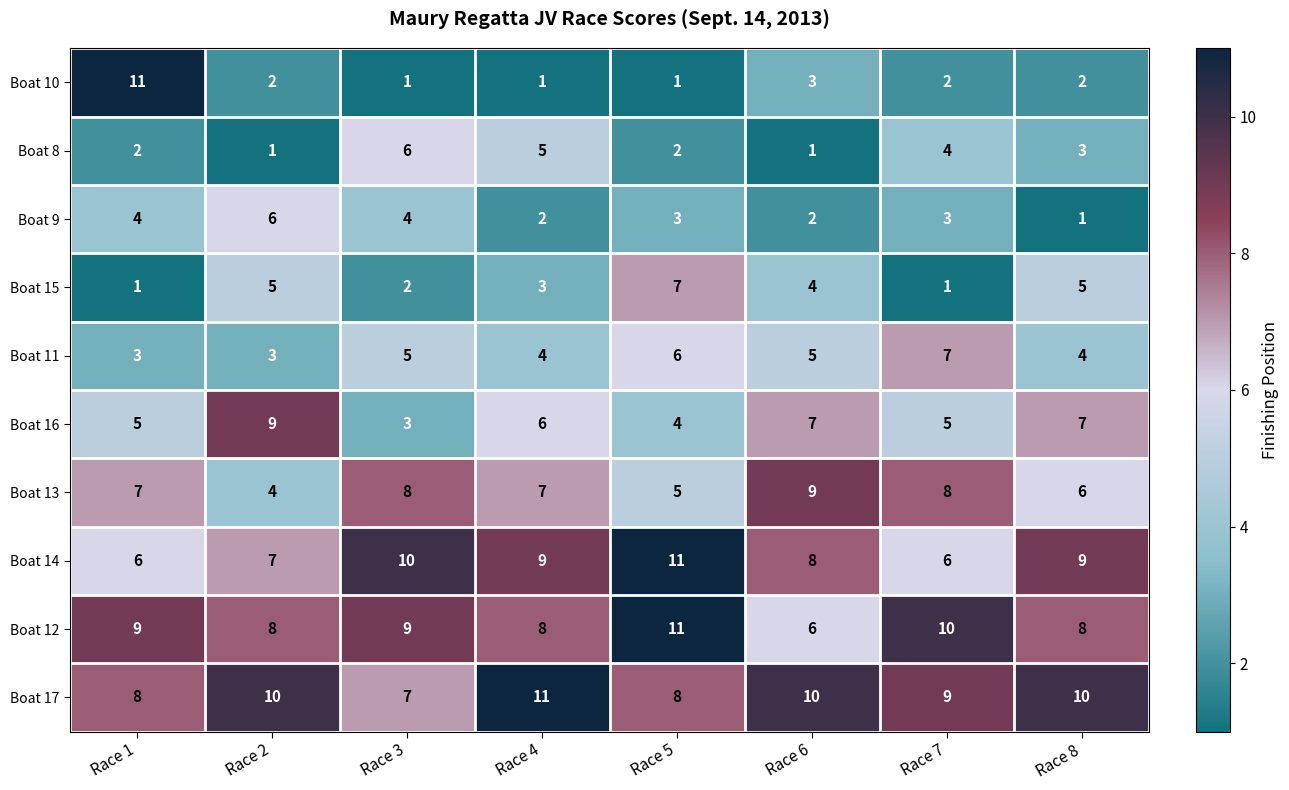

Where does the Boat 9 series first go above 3?

Race 1